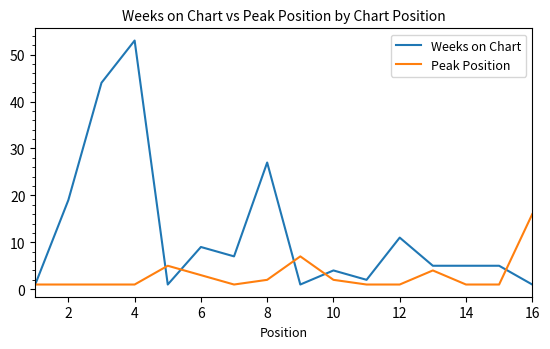

What is the maximum value for Peak Position?

16